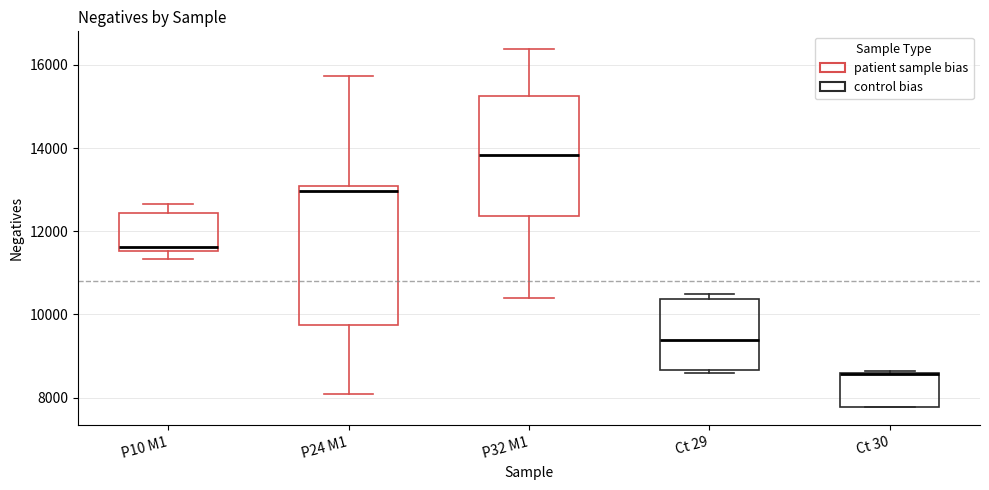

Where is the upper edge of the box for P32 M1 on the y-axis? The values are not printed on the chart, so give them approximately, as read against the axis.

15200